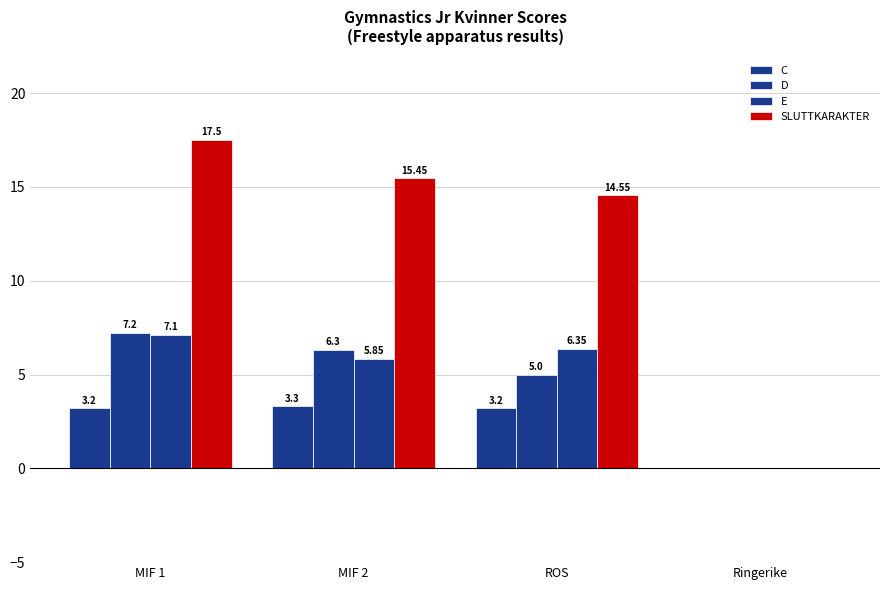

How many categories are shown in the chart?

4